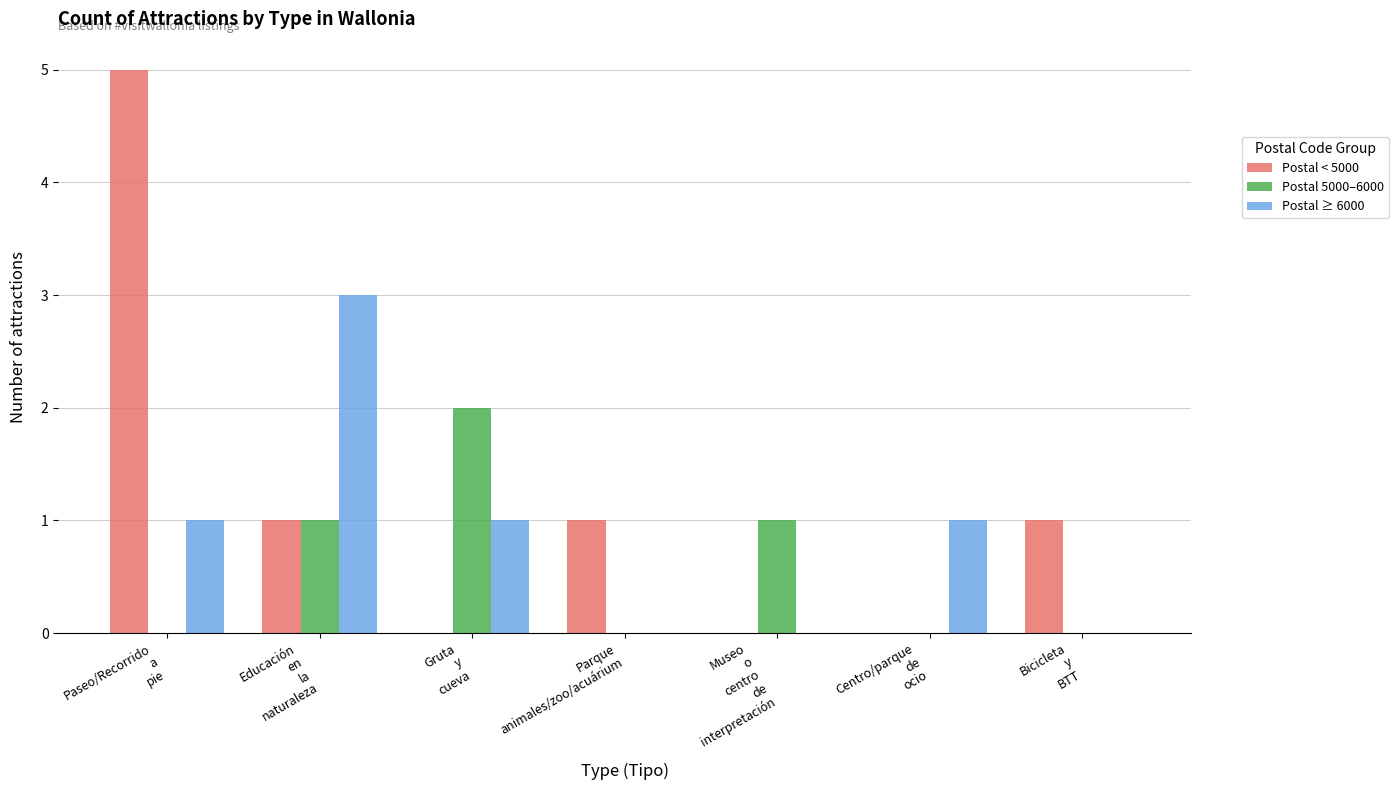

Which series has the largest total across all categories?

Postal < 5000